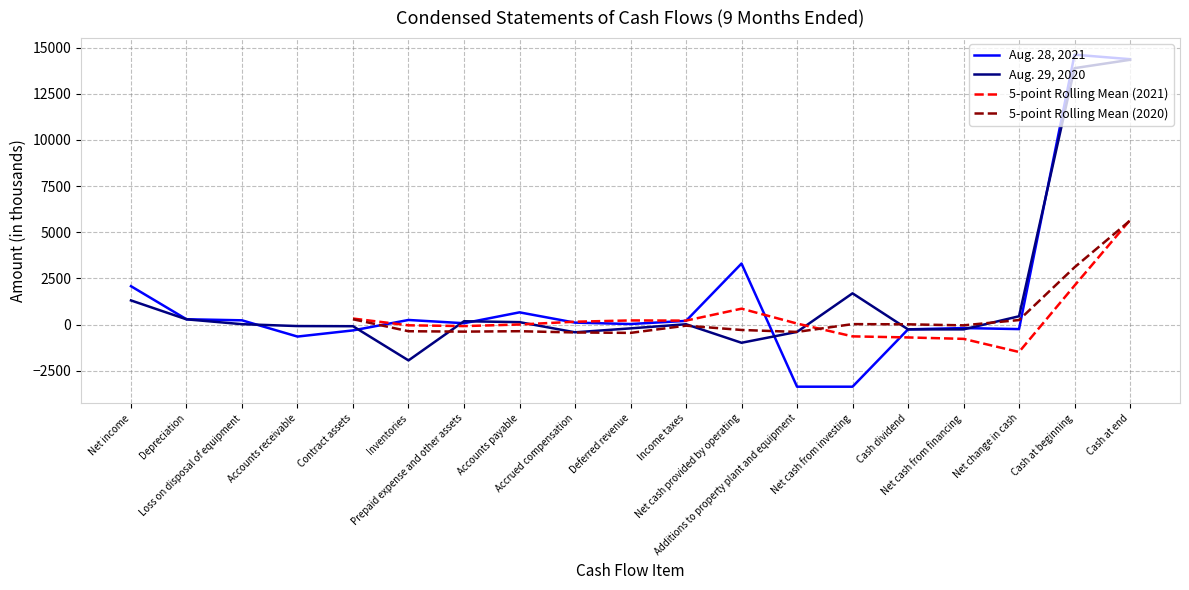

At which category is the sum across all series the highest?

Cash at end